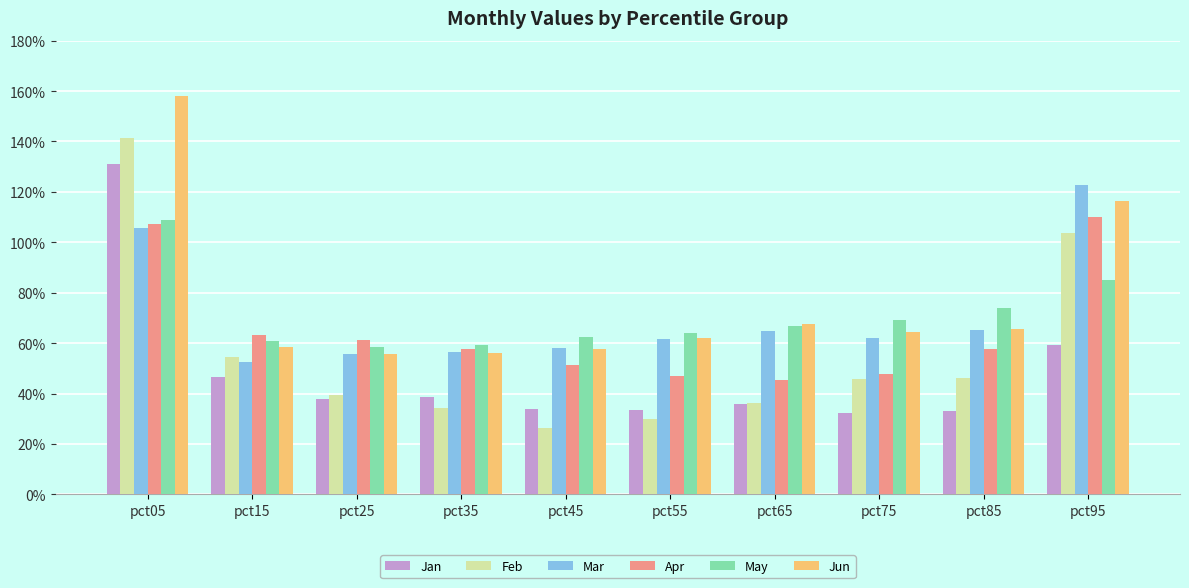

Are the bars horizontal?

No